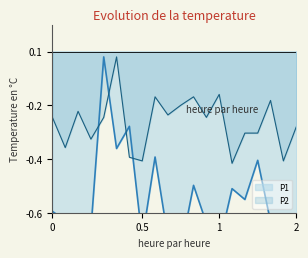

How many data points does each series have?

20